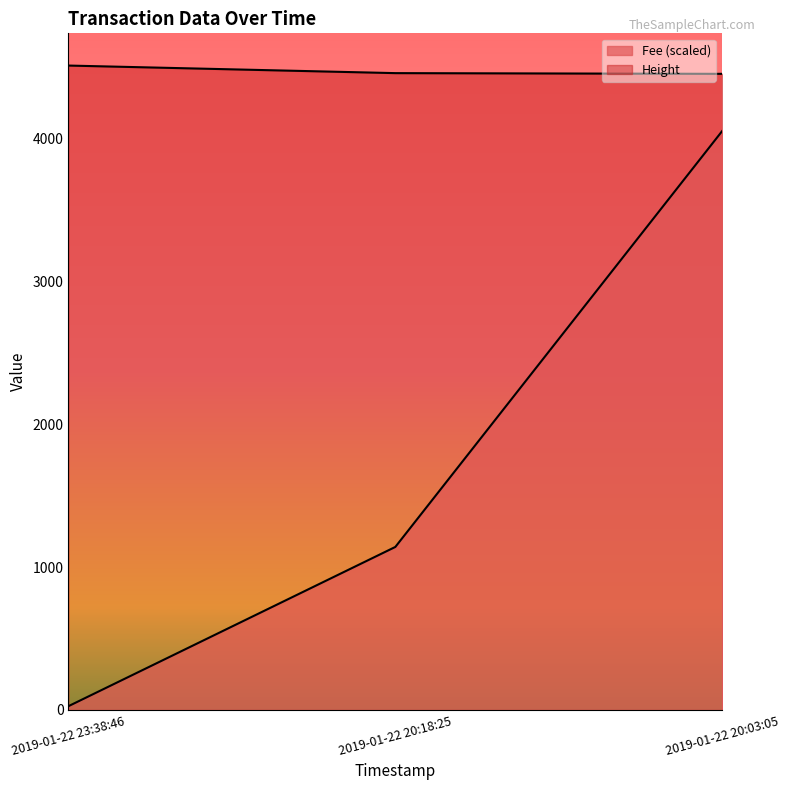

At which label does Fee reach its peak?

2019-01-22 20:03:05